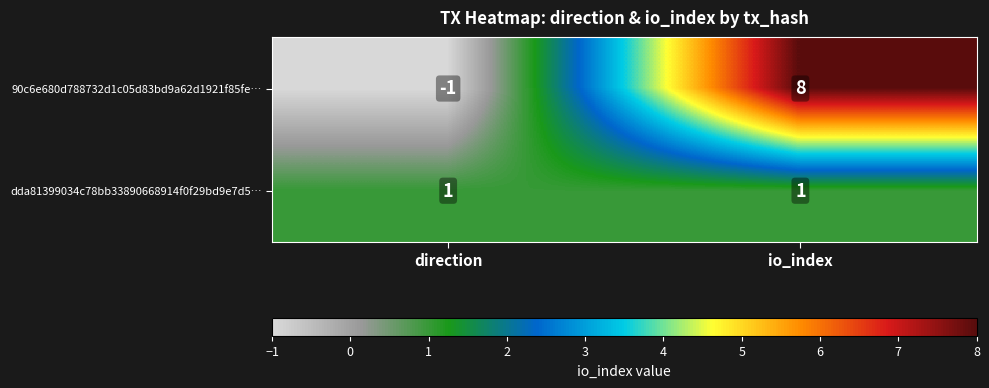

The value of dda81399034c78bb33890668914f0f29bd9e7d5… at direction is 1. True or false?

True